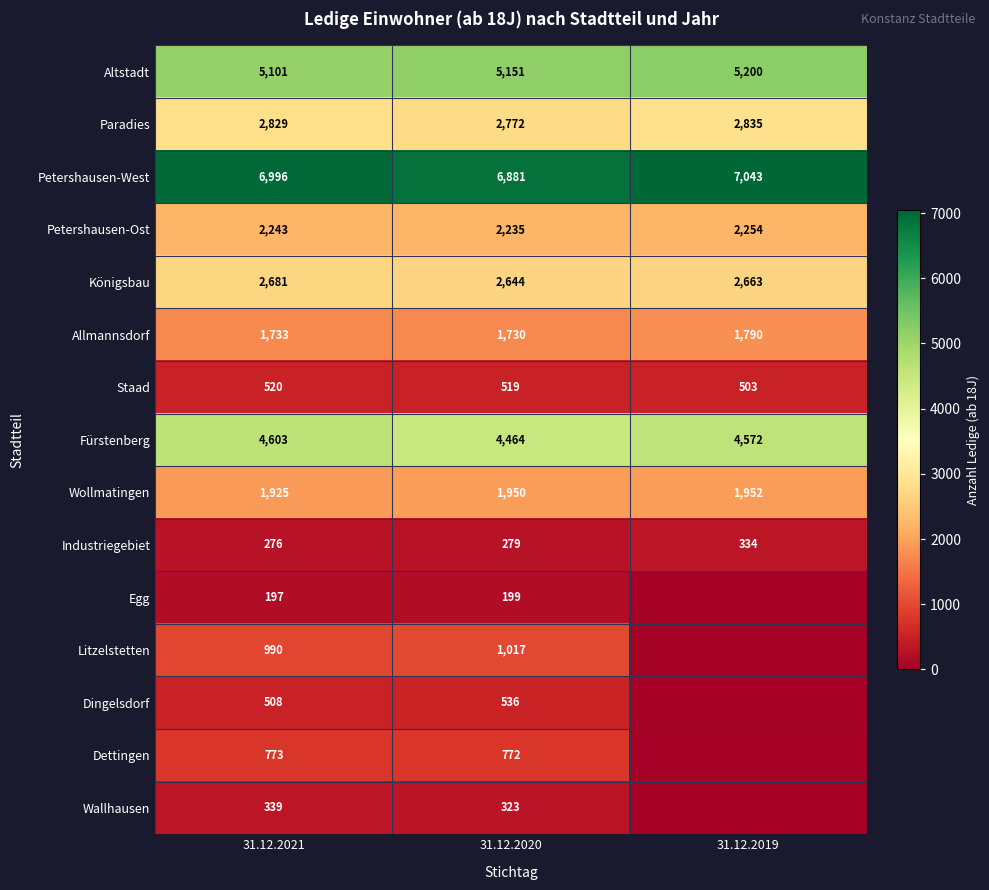

What is the sum of all Staad values?

1542